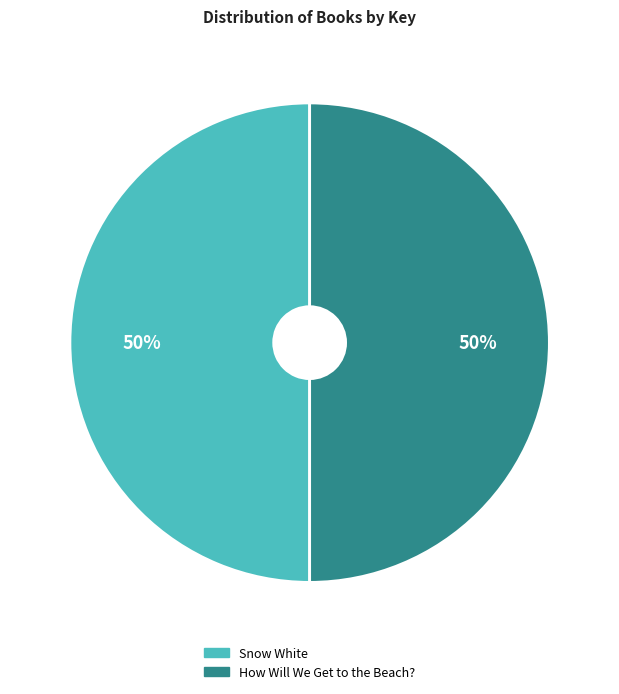

To the nearest percent, what portion does Snow White represent?

50%